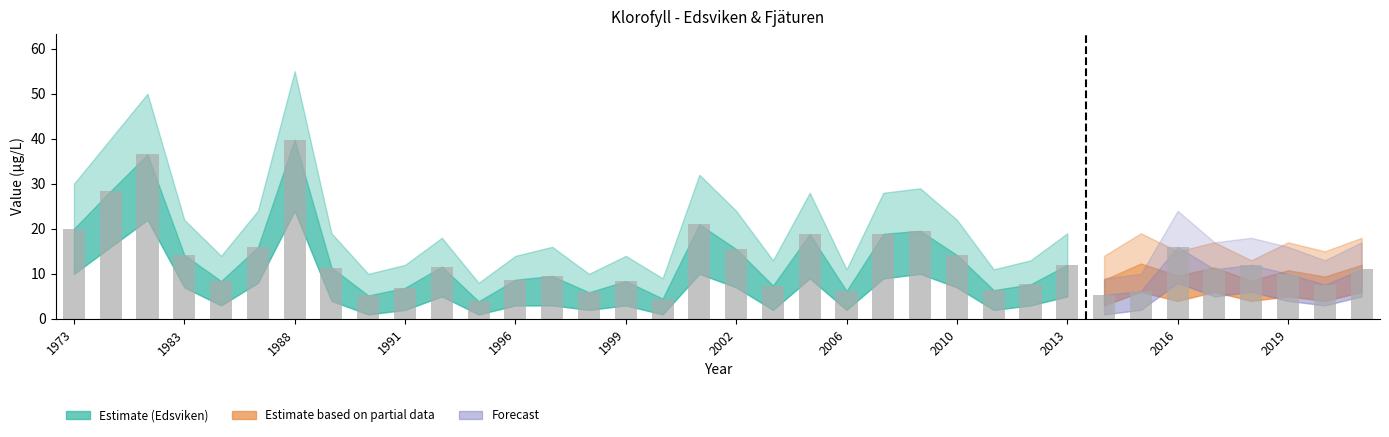

What is the difference between the maximum and minimum values?

35.9